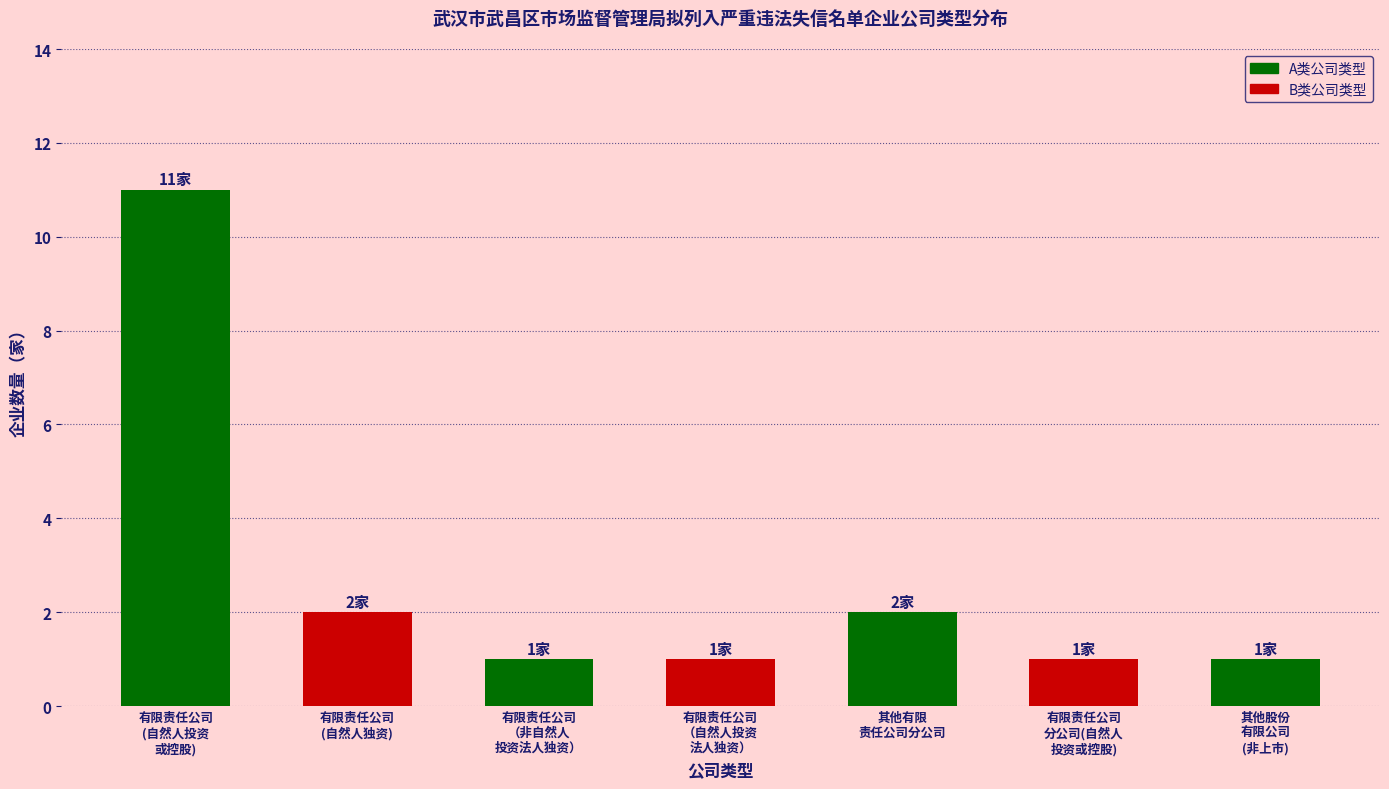

Reading left to right, extract all data points from this chart.

有限责任公司
(自然人投资
或控股)=11	有限责任公司
(自然人独资)=2	有限责任公司
（非自然人
投资法人独资）=1	有限责任公司
（自然人投资
法人独资）=1	其他有限
责任公司分公司=2	有限责任公司
分公司(自然人
投资或控股)=1	其他股份
有限公司
(非上市)=1